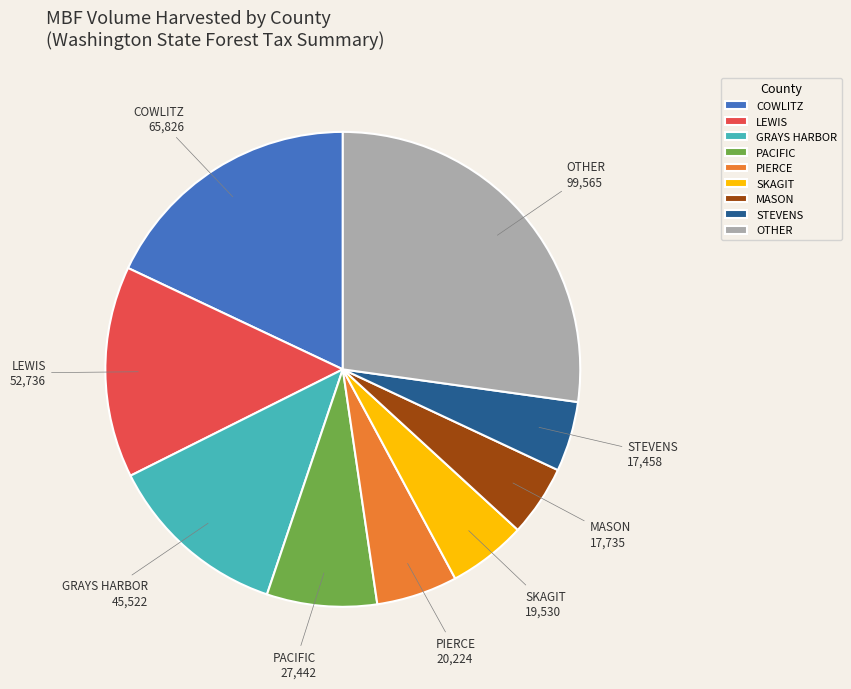

Which slice is the largest?

OTHER